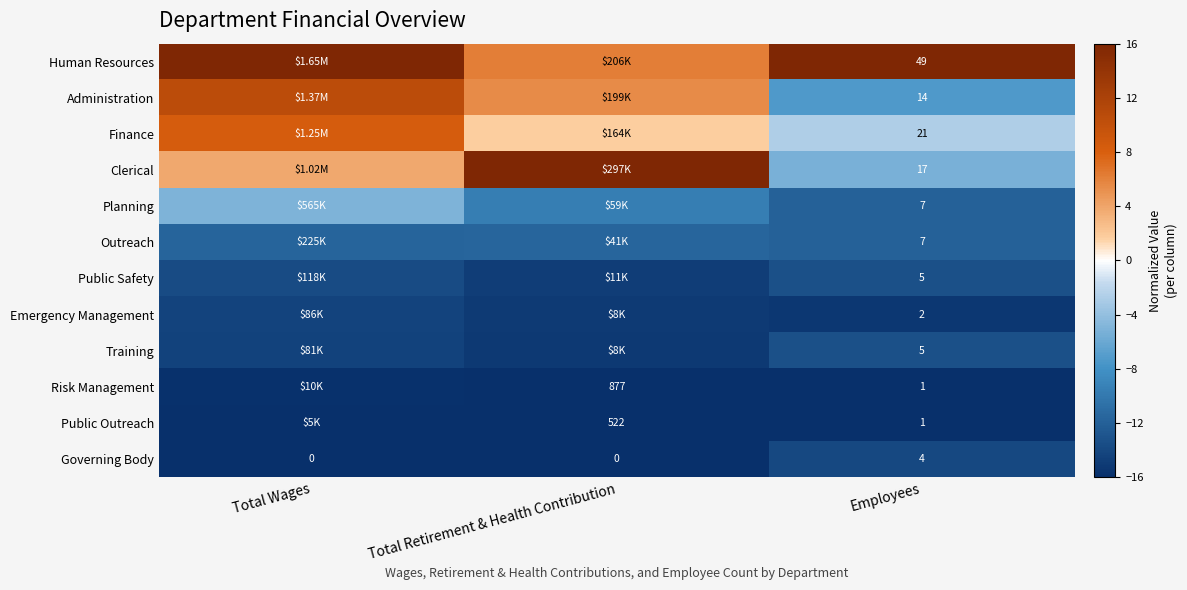

Which has a higher value, Employees or Total Retirement & Health Contribution?

Employees